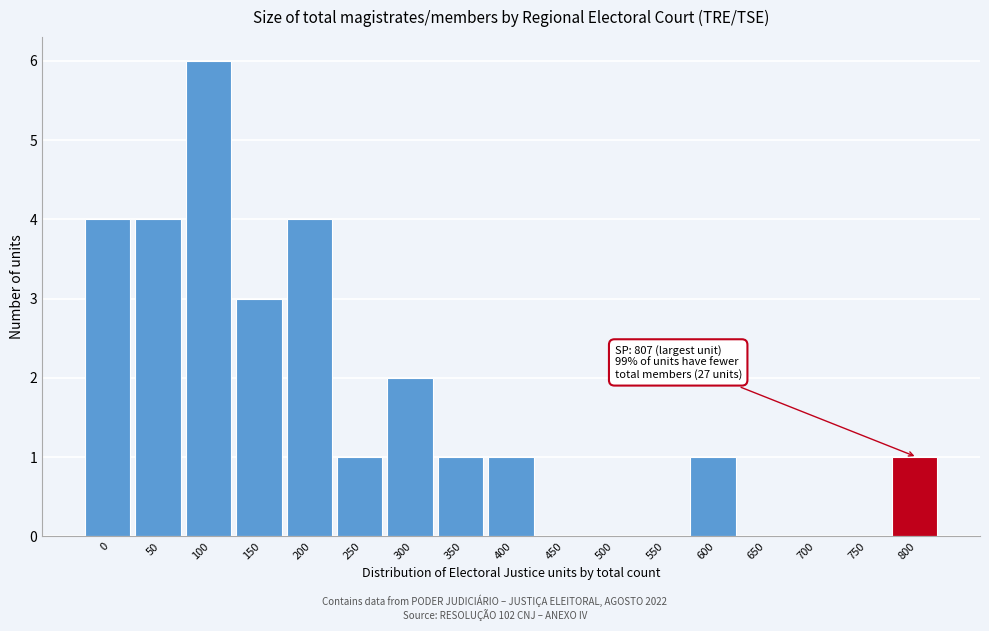

Reading right to left, what are all the values shown in this chart?

800=1	750=0	700=0	650=0	600=1	550=0	500=0	450=0	400=1	350=1	300=2	250=1	200=4	150=3	100=6	50=4	0=4